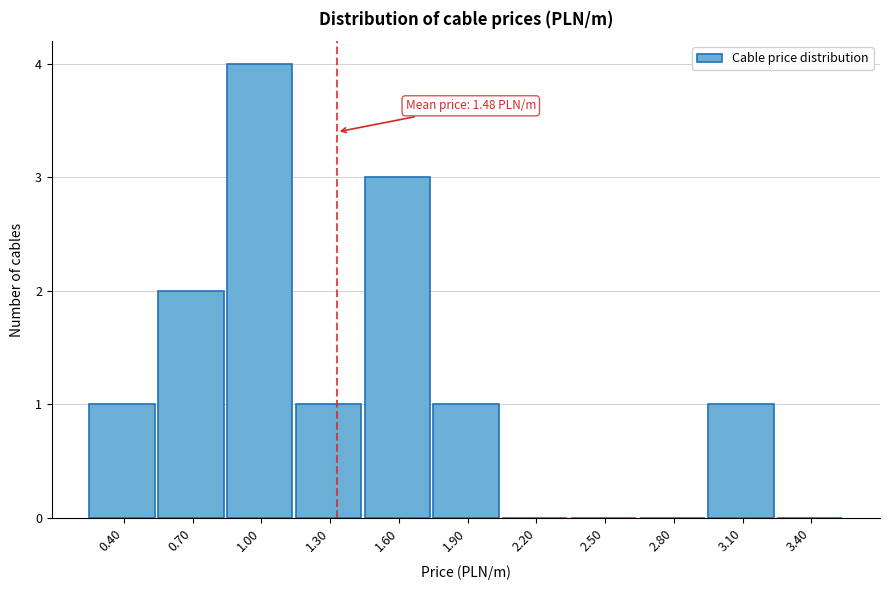

Reading right to left, transcribe all the data shown in this chart.

3.40=0	3.10=1	2.80=0	2.50=0	2.20=0	1.90=1	1.60=3	1.30=1	1.00=4	0.70=2	0.40=1